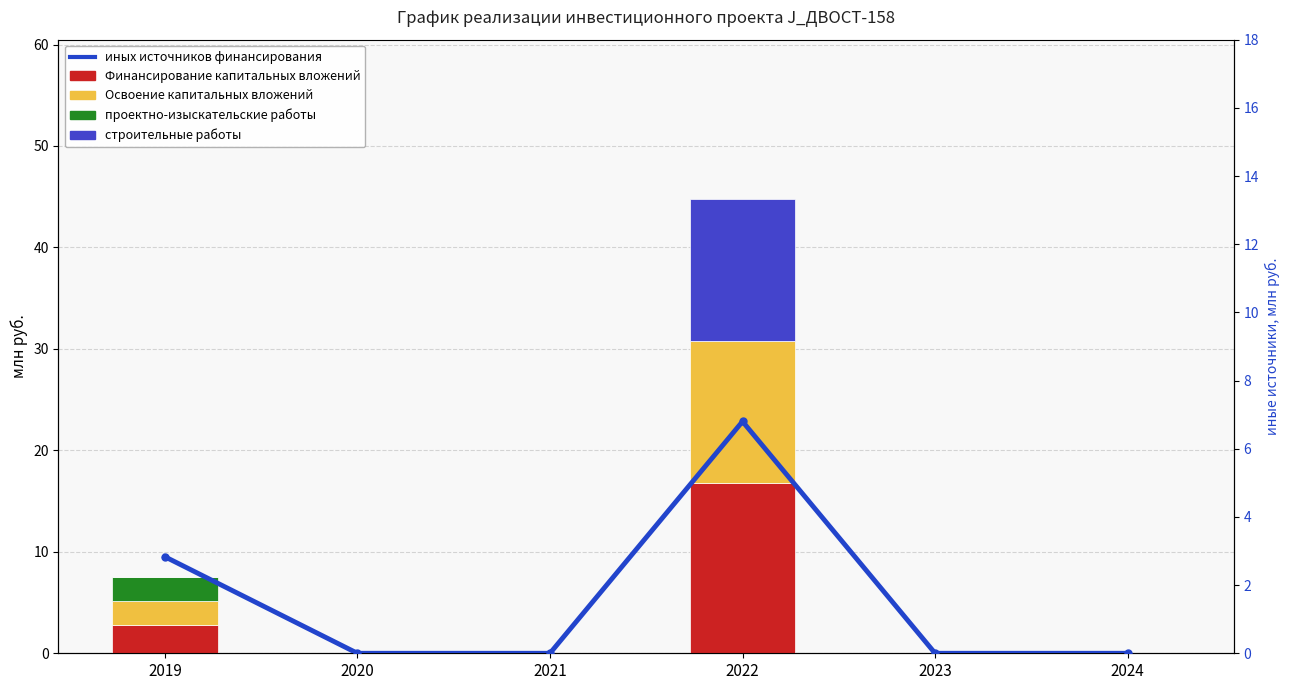

What is the value of the Освоение капитальных вложений bar at the 1st from the left?

2.4